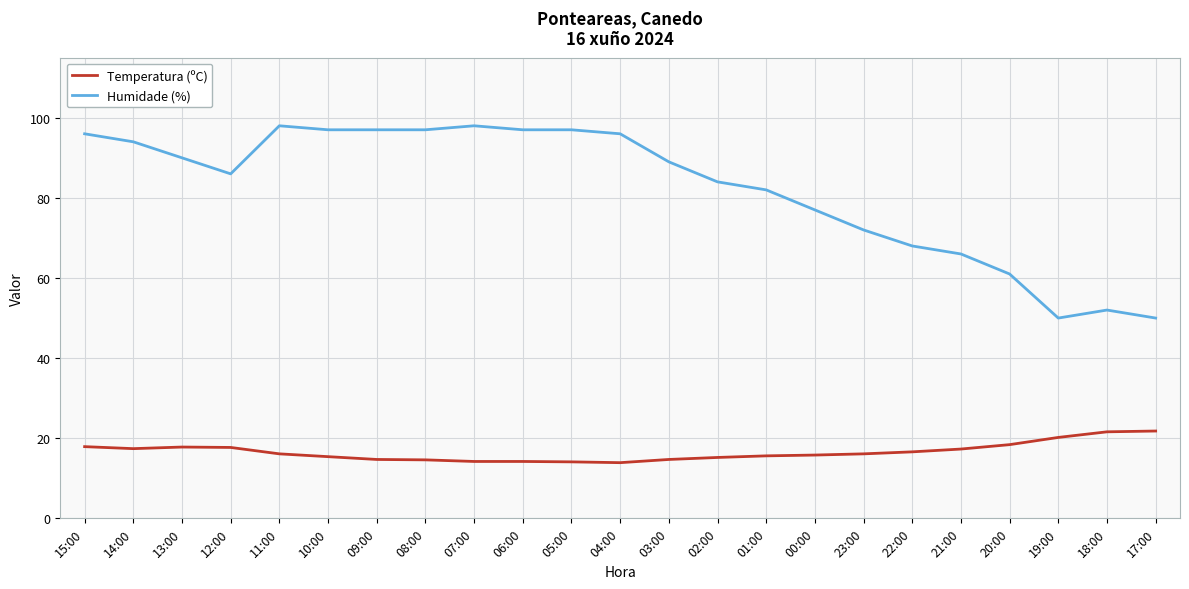

What is the lowest value of the Humidade (%) series?

50.0